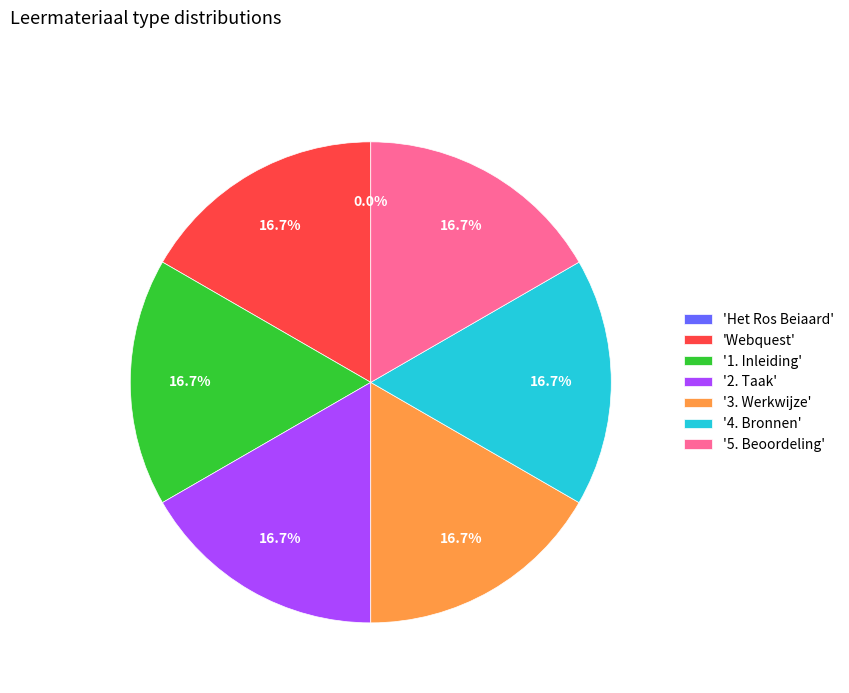

Approximately how many times larger is the value at '4. Bronnen' compared to 'Webquest'?

1.0